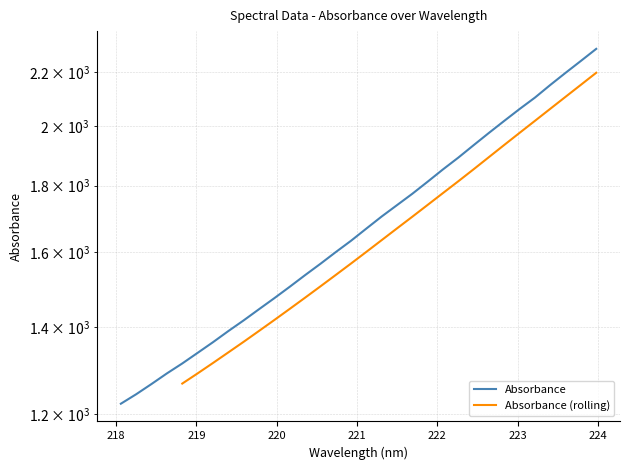

Between 222.4538 and 218.8244, which is larger?

222.4538